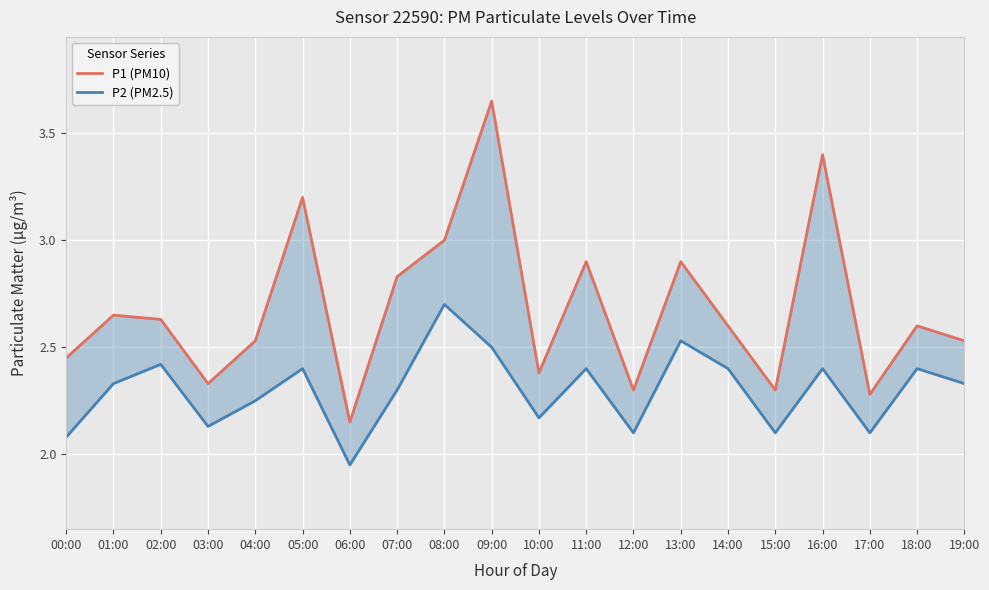

What position from the right is 18:00?

2